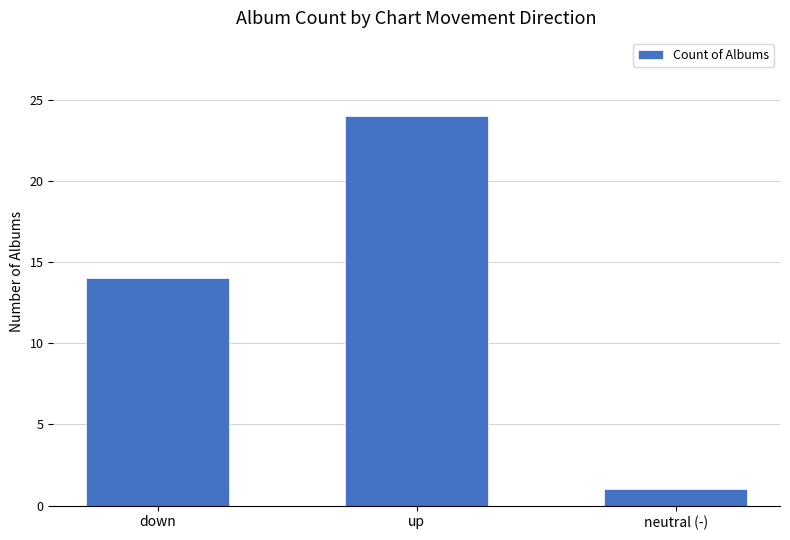

Reading left to right, what are all the values shown in this chart?

14	24	1